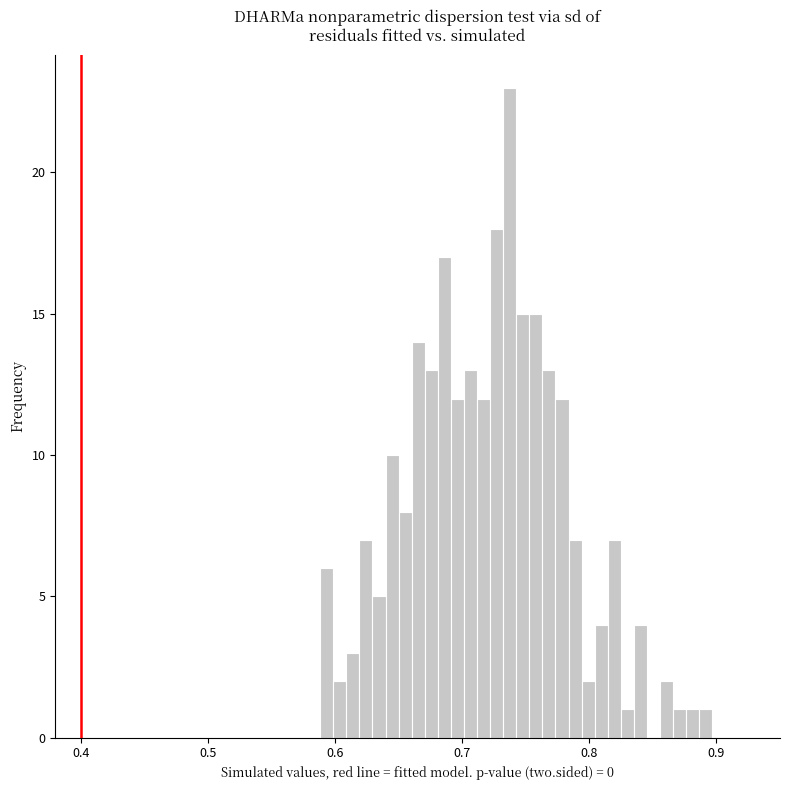

Around what value on the x-axis is the tallest bar? Give the approximate position of its centre, as read against the axis.

0.74